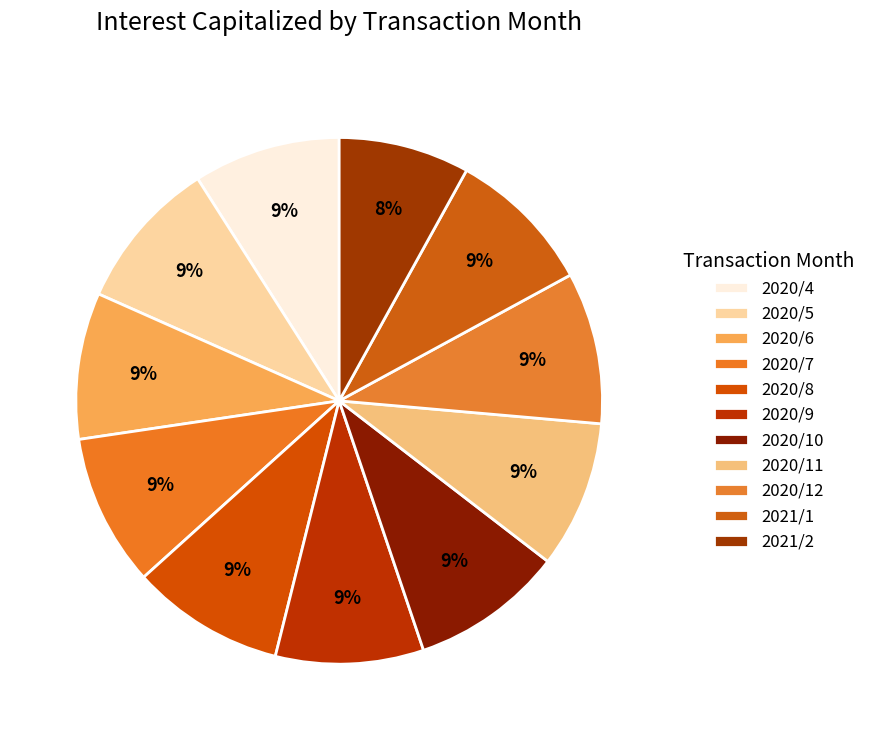

Combined, what portion of the pie is 2020/5 and 2020/10?

18.7%